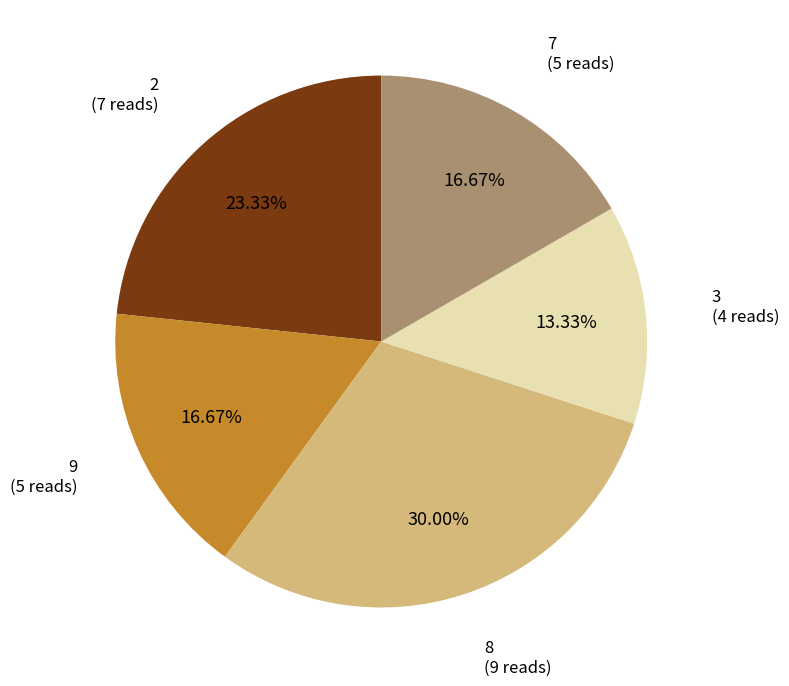

What is the ratio of the value at 2 (7 reads) to the value at 3 (4 reads)?

1.8